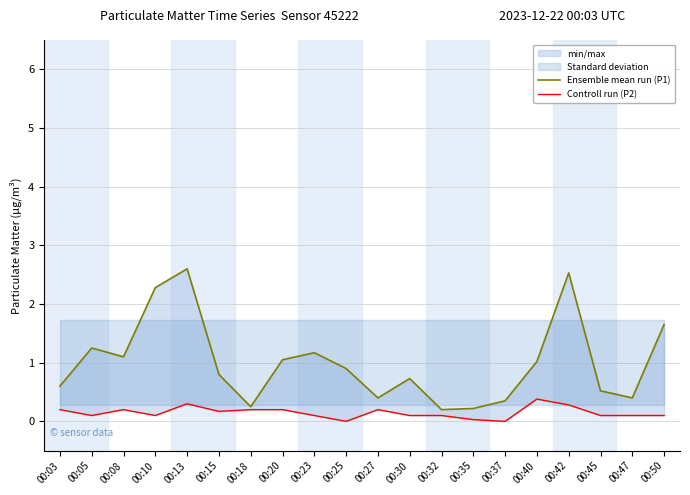

What is the greatest value displayed?

2.6